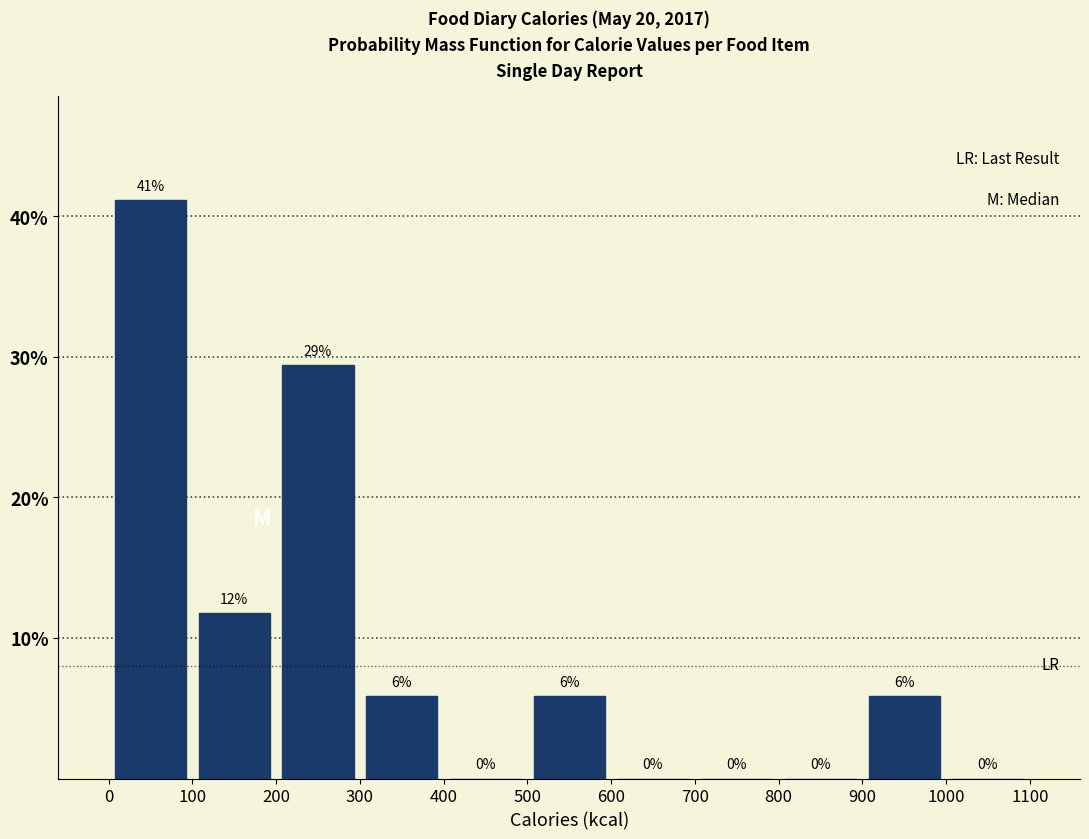

Which range on the x-axis has the tallest bar?

0 to 100